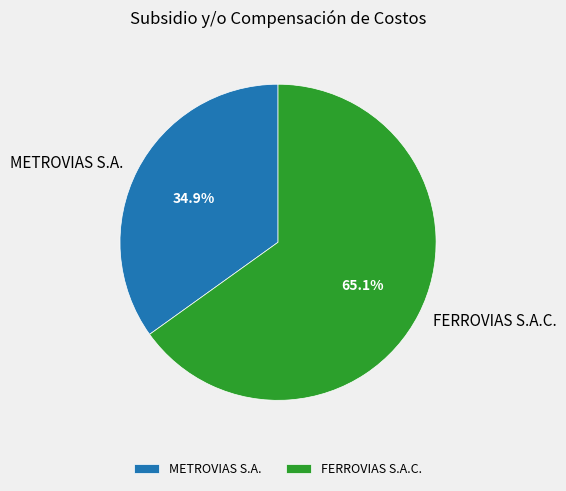

Approximately how many times larger is the value at METROVIAS S.A. compared to FERROVIAS S.A.C.?

0.5